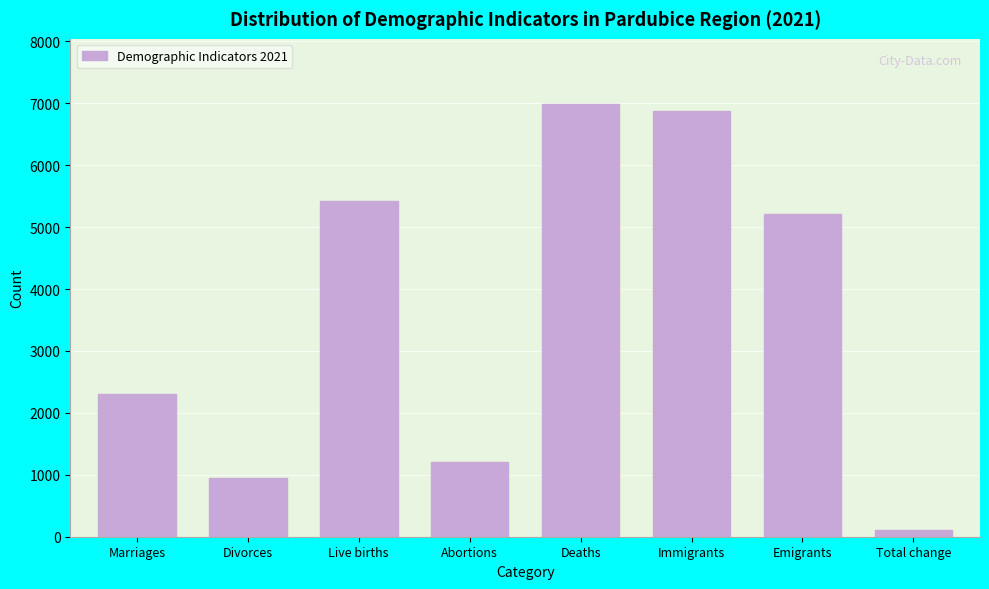

Reading left to right, list all the values displayed in this chart.

2309	955	5421	1209	6991	6882	5207	105